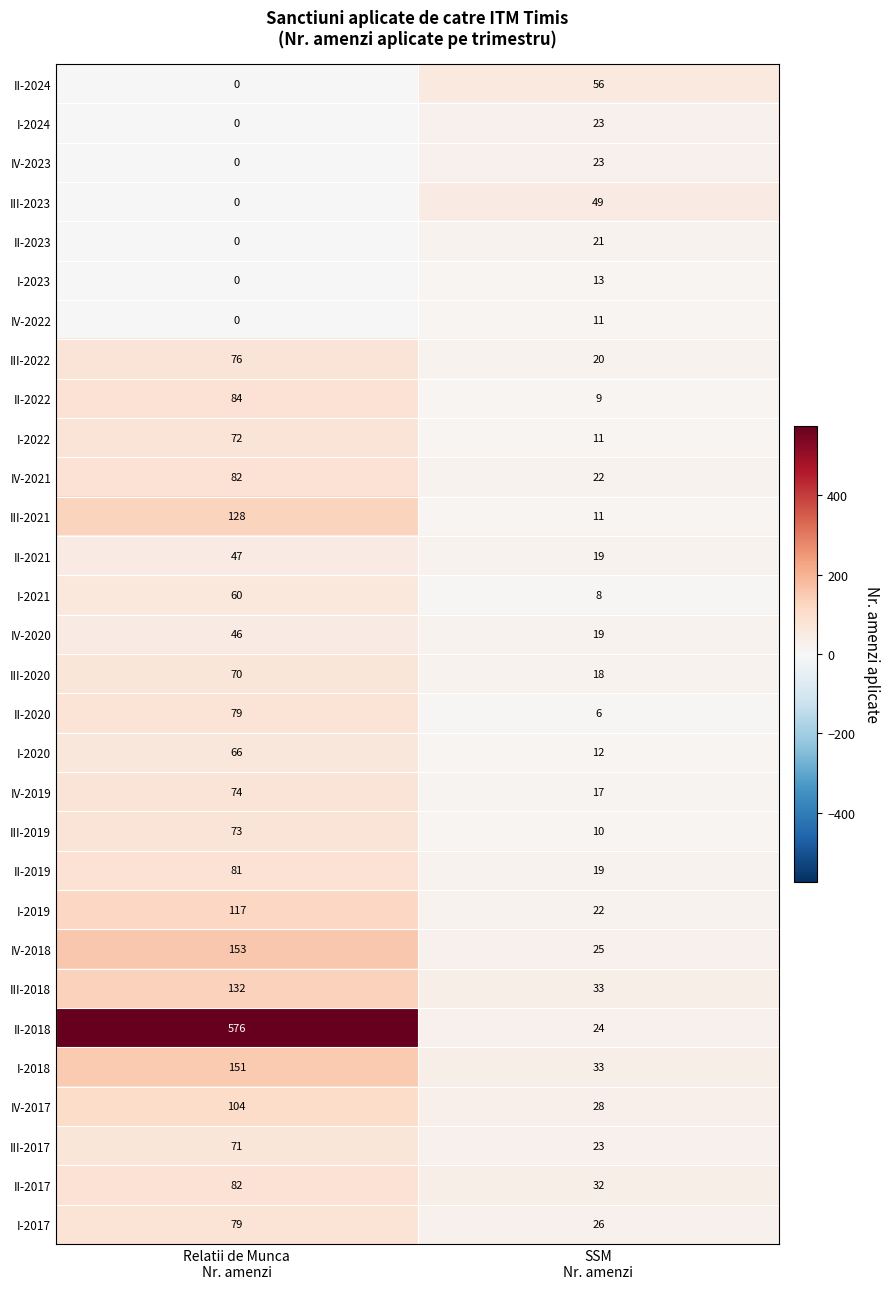

What is the difference between the maximum and minimum values in the II-2018 series?

552